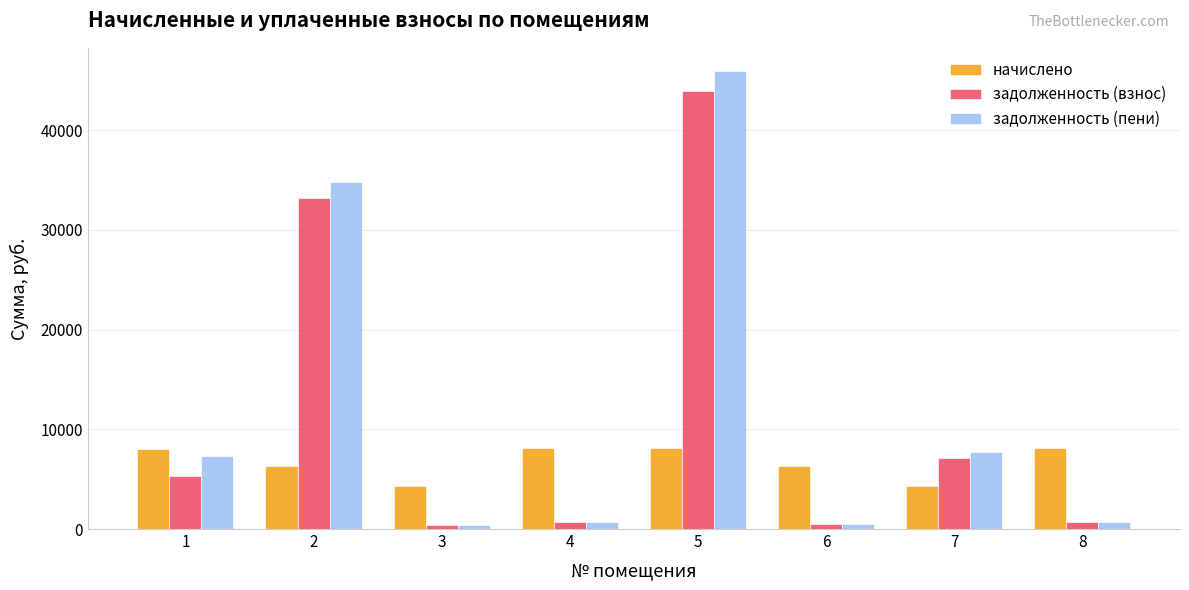

What is the difference between the second highest and minimum values in the начислено series?

3742.8